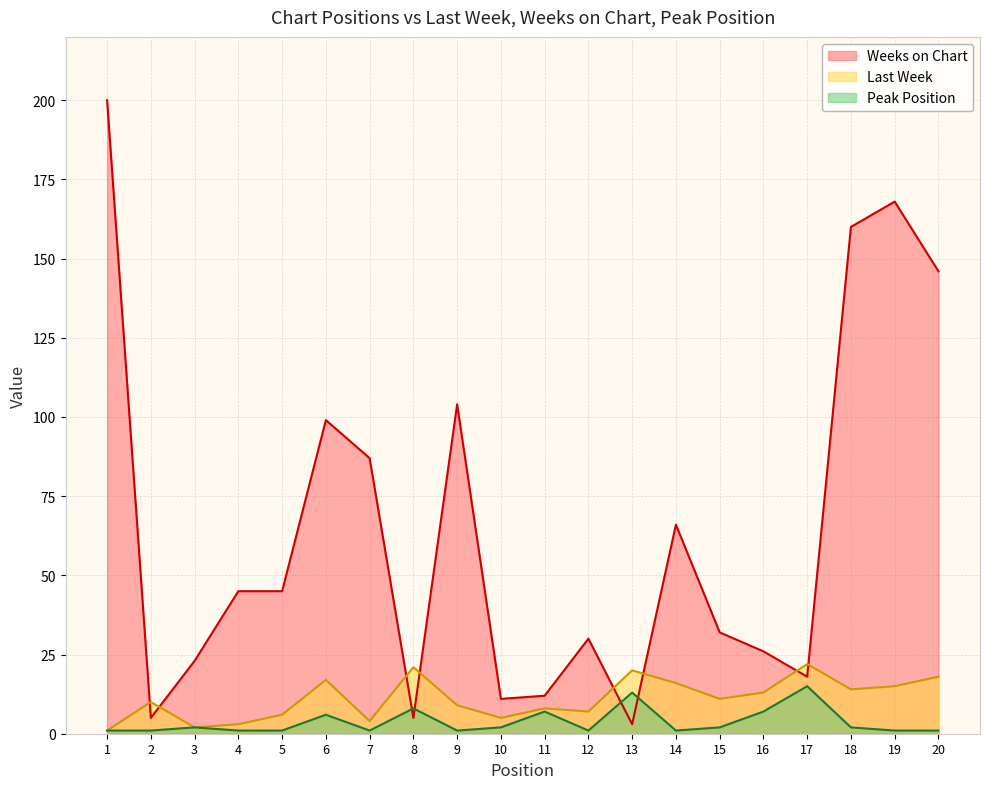

What is the difference between the Last Week values at 15 and 13?

9